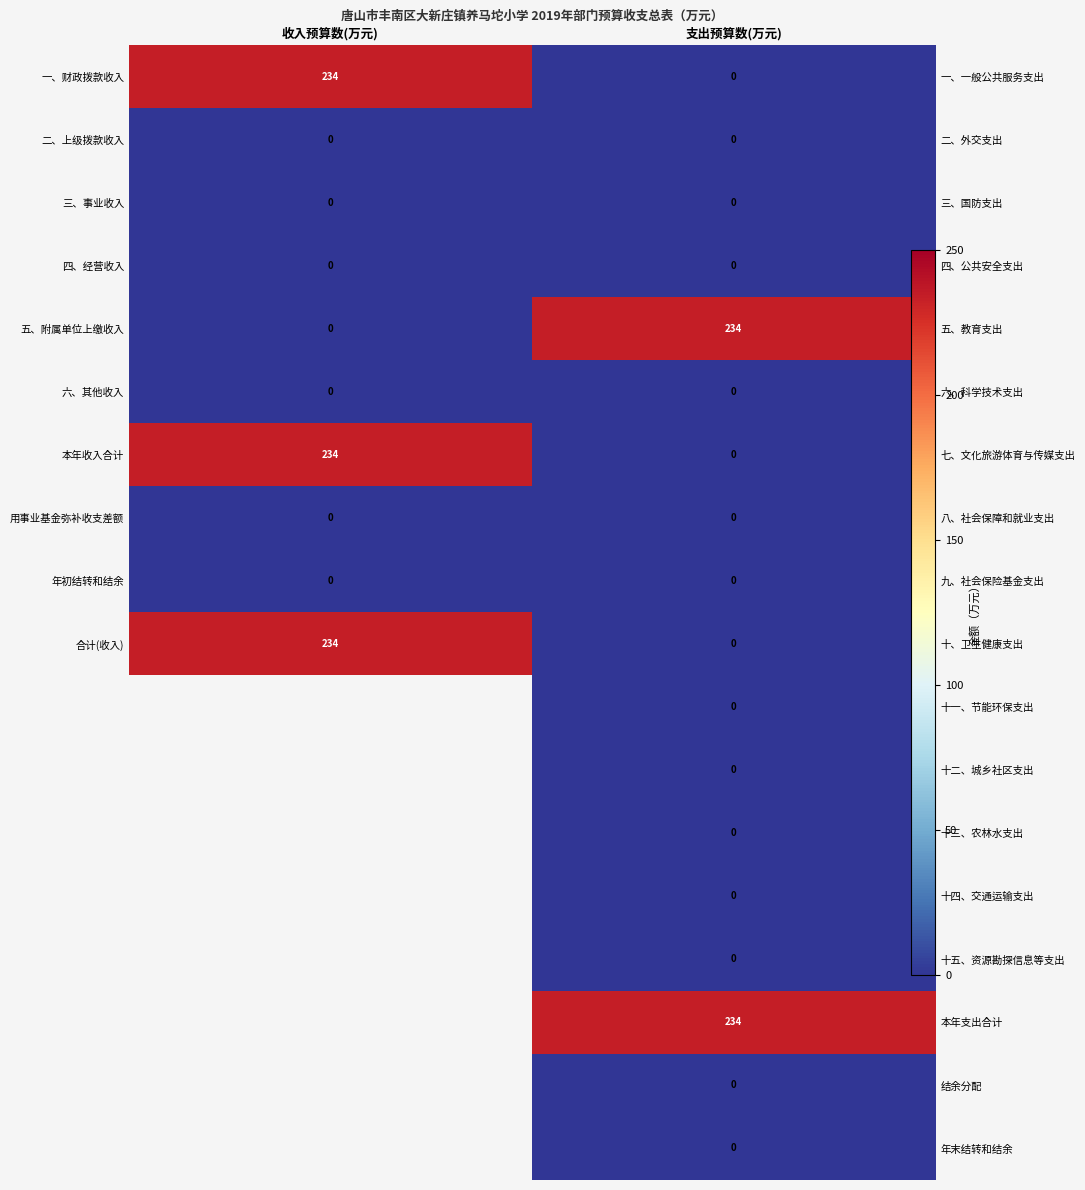

At which category is the sum across all series the highest?

支出预算数(万元)